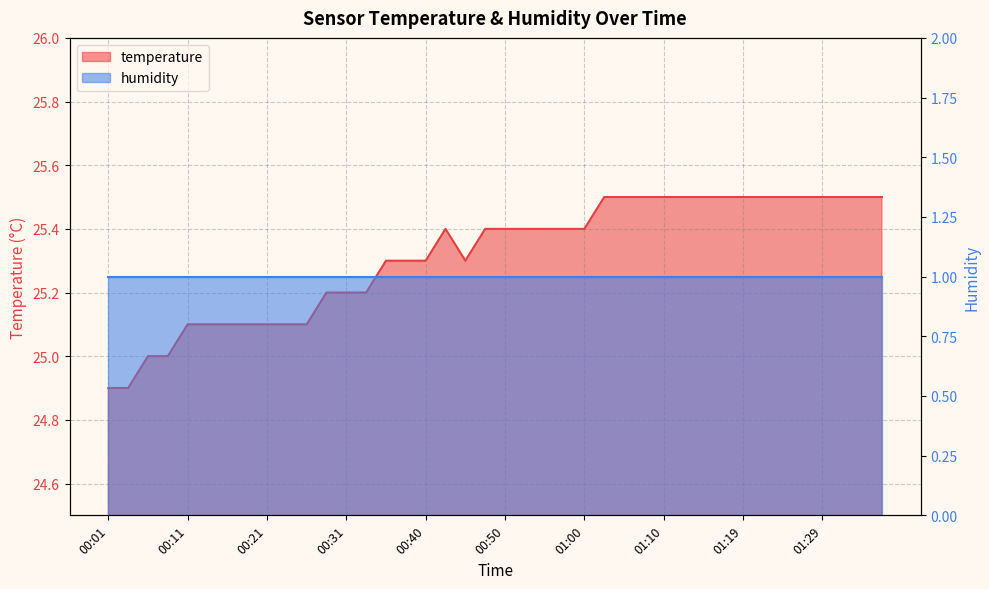

Where is the first local minimum?

00:45